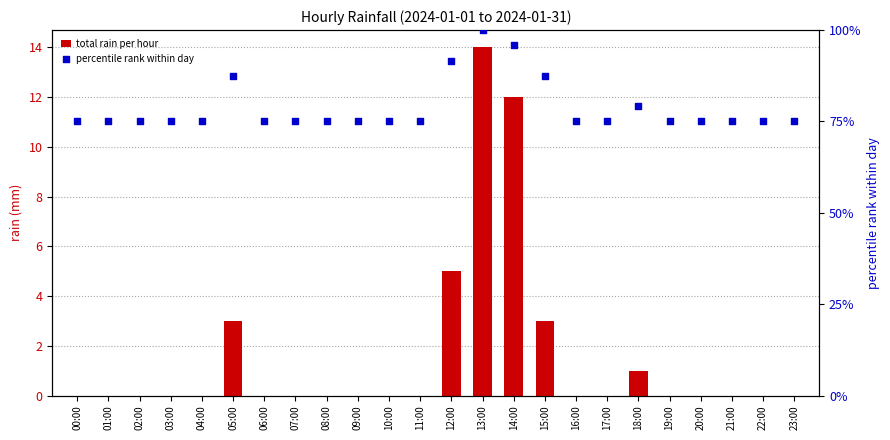

What are all the series names shown in the legend?

total rain per hour, percentile rank within day